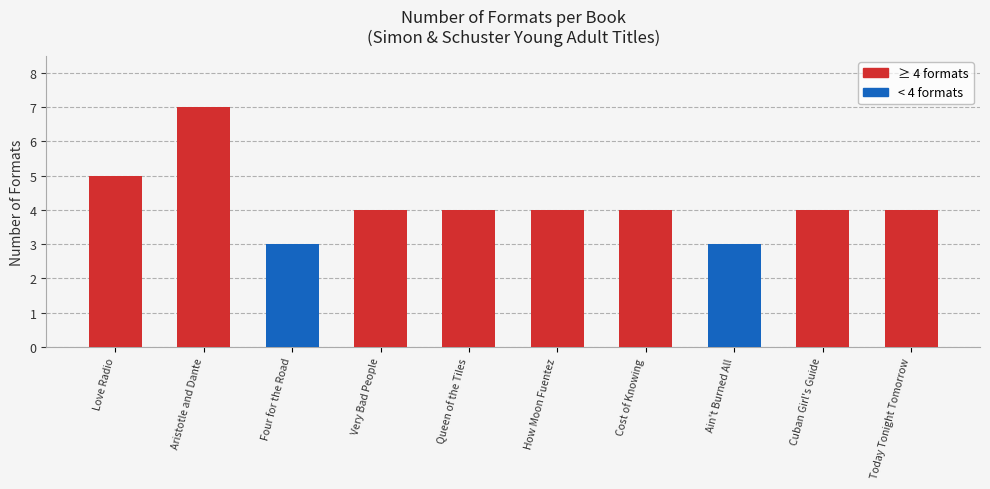

The value at Cuban Girl's Guide is 4. True or false?

True